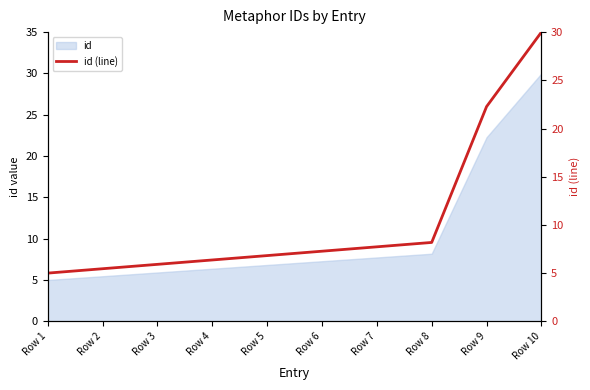

What is the difference between the maximum and minimum values?

25.0